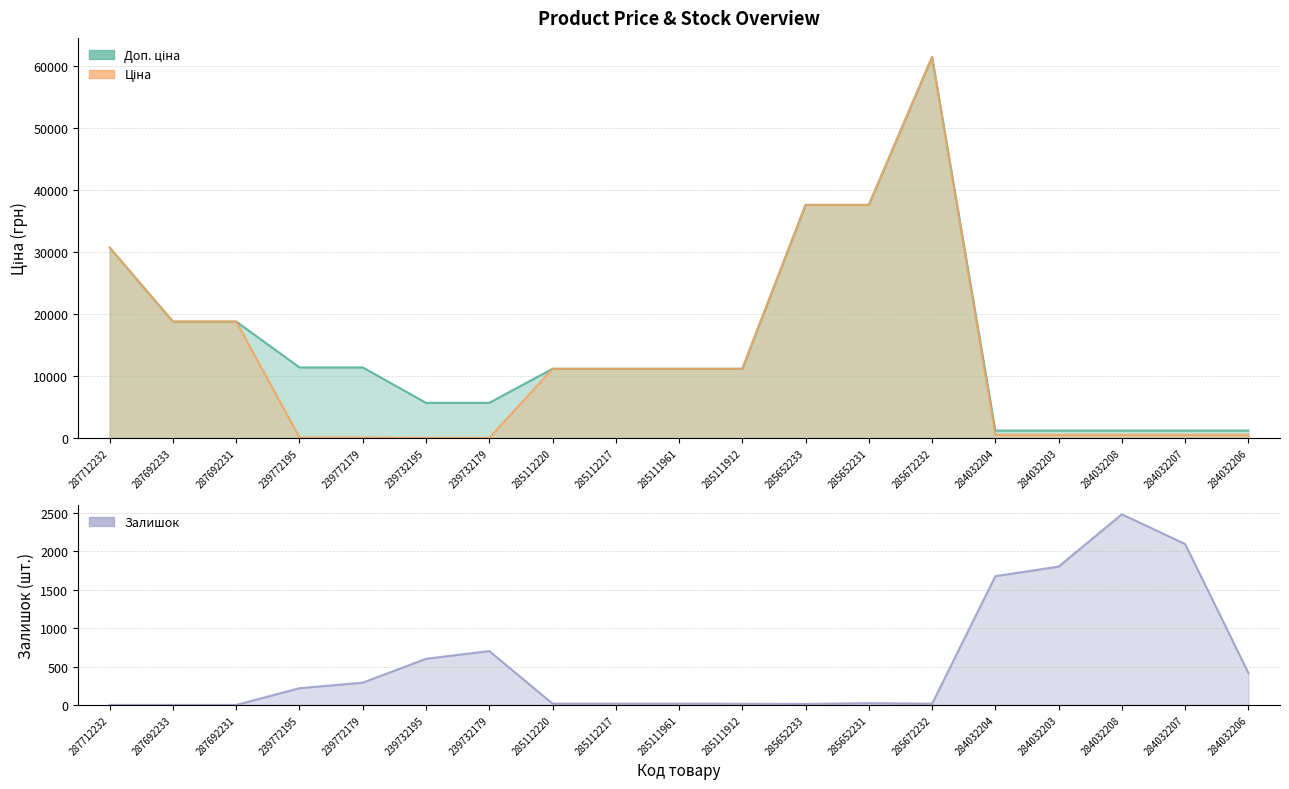

List the series in order of their peak value, lowest first.

Залишок, Доп. ціна, Ціна